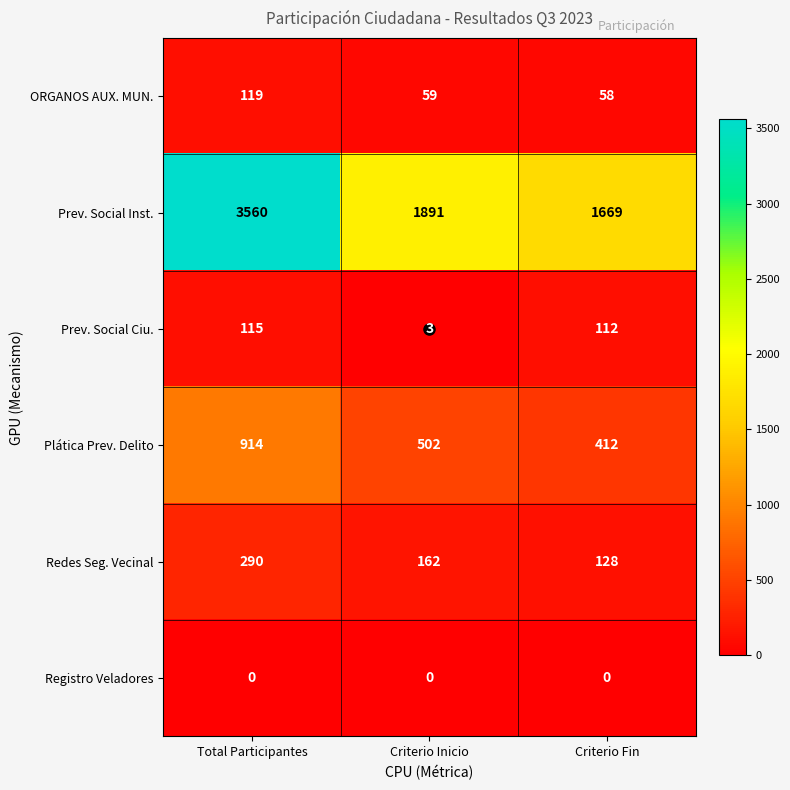

Which series has the widest spread of values?

Prev. Social Inst.